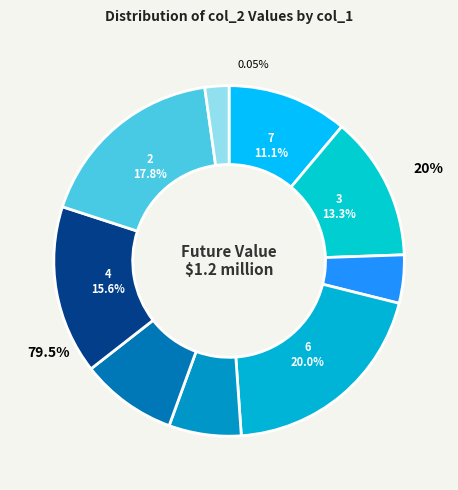

What percentage is the 7 slice, to the nearest percent?

11%